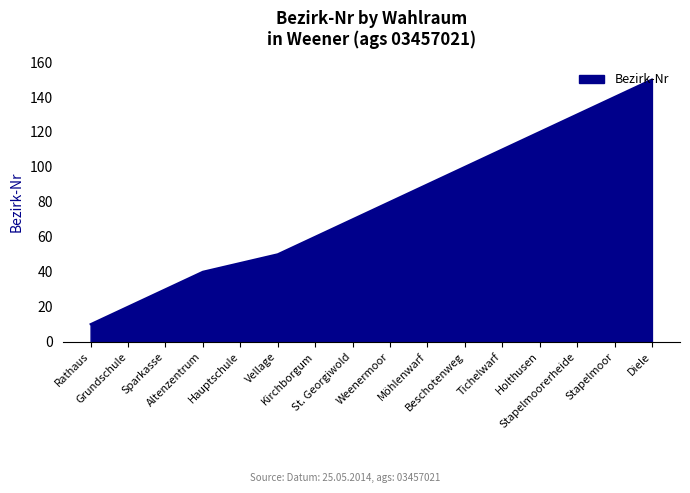

What is the difference between the maximum and minimum values?

140